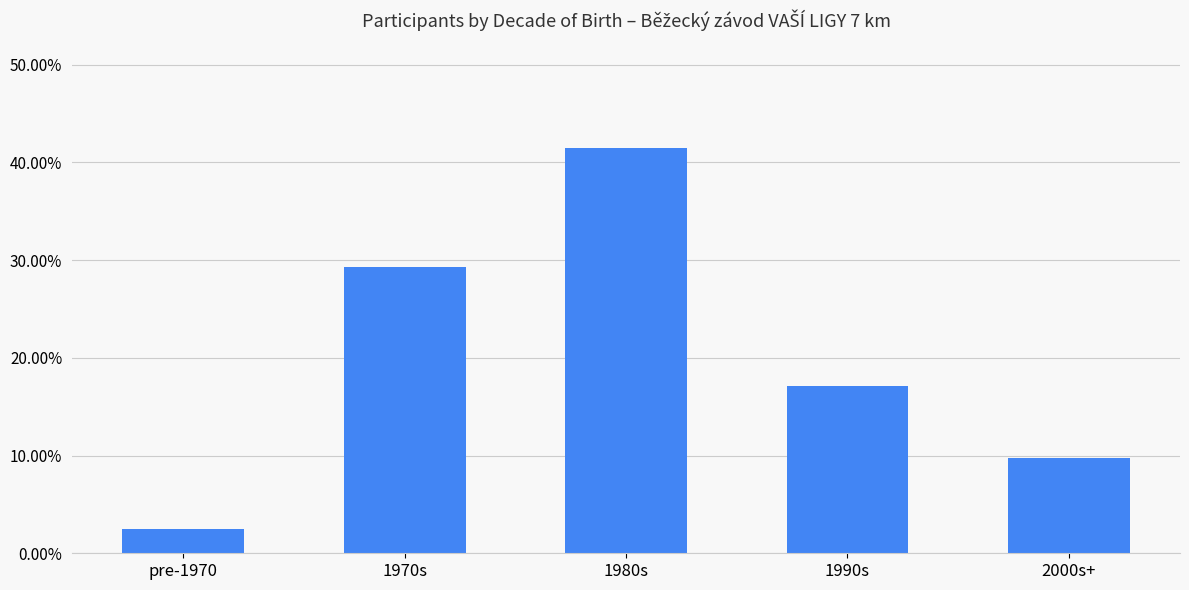

The value at 1980s is 0.4. True or false?

True